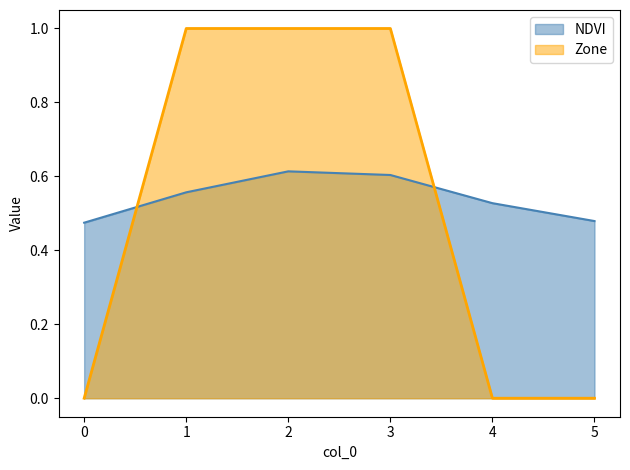

How many distinct data groups are displayed?

2